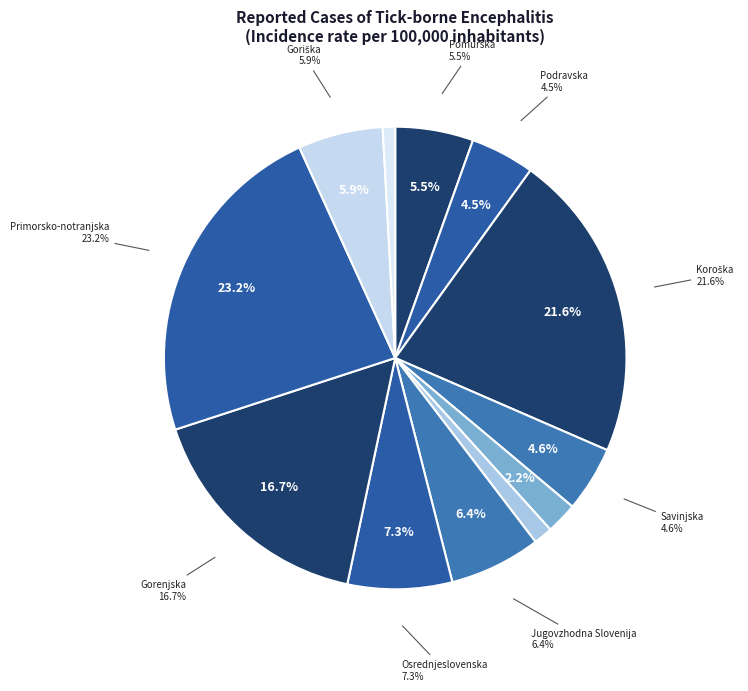

Combined, do 01-Pomurska and 05-Zasavska account for over 50%?

No